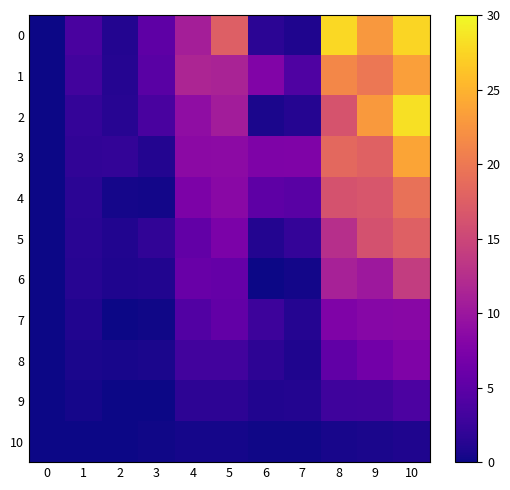

Reading left to right, transcribe all the data shown in this chart.

0: 0=0.0	1=3.6	2=1.1	3=5.1	4=10.9	5=17.6	6=1.5	7=0.9	8=27.7	9=22.8	10=27.5
1: 0=0.1	1=3.1	2=1.2	3=4.7	4=11.6	5=11.3	6=7.8	7=4.1	8=21.4	9=19.8	10=23.4
2: 0=0.1	1=2.2	2=1.3	3=3.5	4=9.0	5=10.6	6=0.6	7=1.2	8=16.4	9=22.9	10=28.3
3: 0=0.1	1=1.9	2=2.0	3=1.2	4=8.6	5=8.7	6=7.6	7=7.7	8=18.4	9=17.7	10=23.9
4: 0=0.0	1=1.6	2=0.4	3=0.3	4=7.5	5=8.5	6=5.1	7=4.8	8=16.2	9=16.5	10=19.3
5: 0=0.0	1=1.5	2=1.0	3=1.9	4=5.4	5=7.4	6=1.1	7=2.1	8=12.6	9=16.1	10=17.7
6: 0=0.0	1=1.3	2=0.9	3=1.0	4=6.0	5=5.7	6=0.0	7=0.3	8=11.1	9=10.1	10=14.0
7: 0=0.1	1=1.0	2=0.1	3=0.2	4=4.3	5=5.4	6=2.8	7=1.2	8=7.6	9=8.3	10=8.4
8: 0=0.1	1=0.6	2=0.5	3=0.6	4=3.2	5=3.1	6=1.7	7=0.9	8=5.4	9=6.6	10=7.7
9: 0=0.1	1=0.4	2=0.1	3=0.0	4=1.7	5=1.7	6=1.0	7=1.1	8=2.9	9=3.0	10=3.8
10: 0=0.0	1=0.1	2=0.0	3=0.1	4=0.4	5=0.4	6=0.2	7=0.2	8=0.5	9=0.6	10=0.9